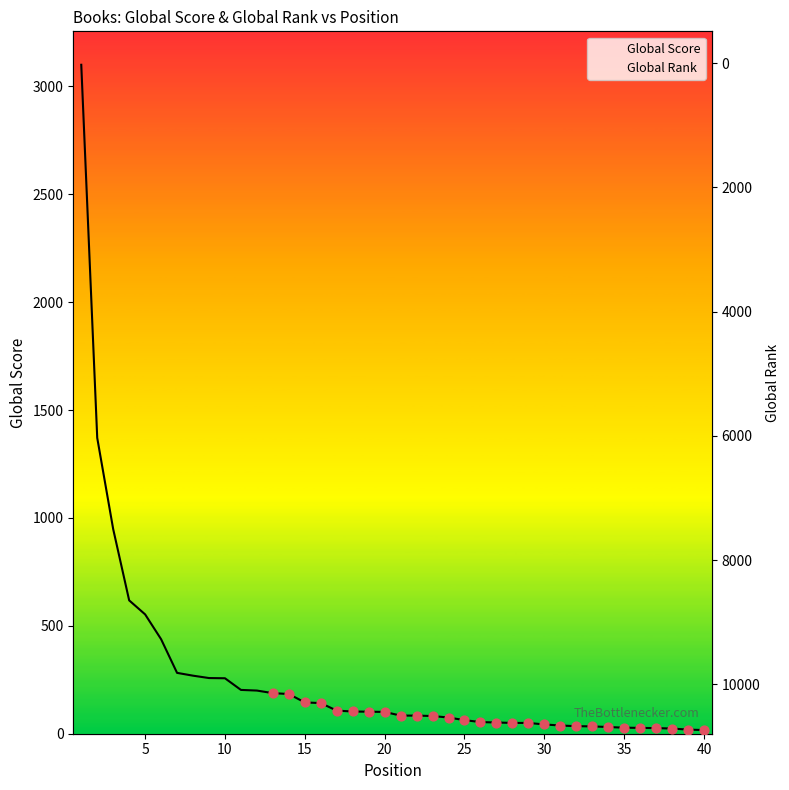

Which series reaches the maximum Y coordinate?

Global Rank